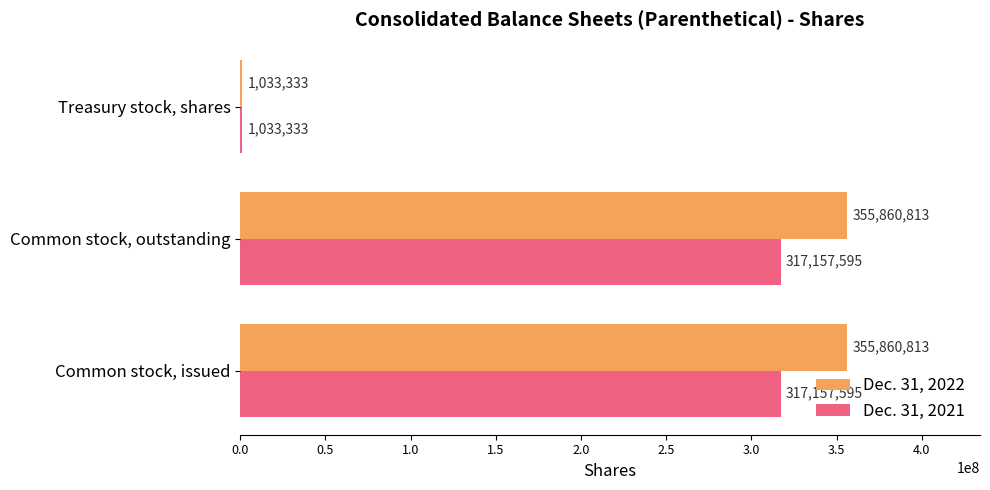

How many Dec. 31, 2021 values are between 1033333 and 317157595?

3